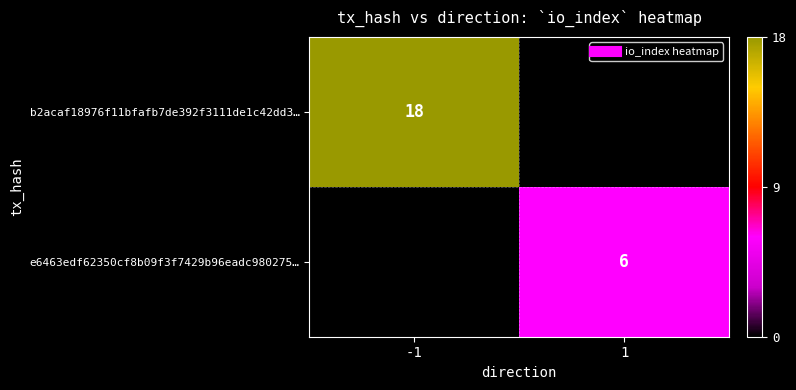

At how many categories does at least one series exceed 9?

1